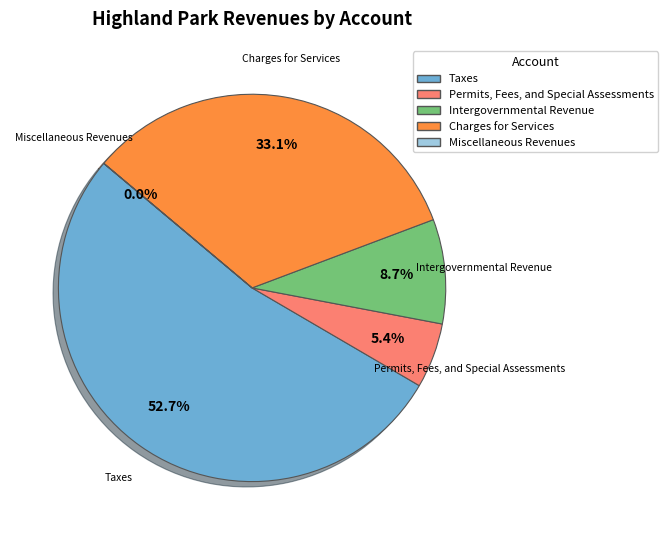

Is there any slice that represents more than half of the pie?

Yes